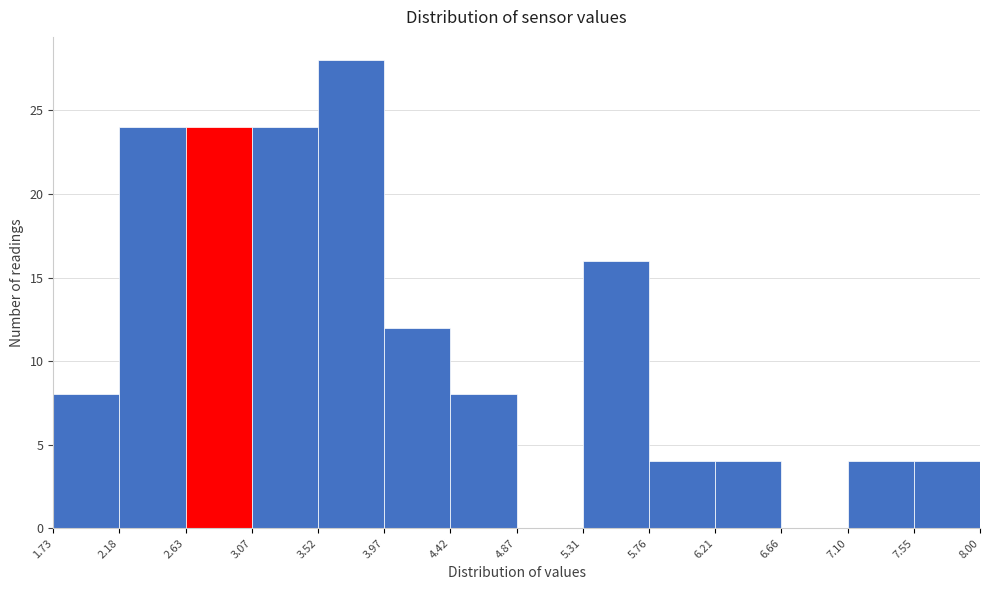

Reading left to right, list every bar in this chart as the range it spans on the x-axis followed by its height. The values are not printed on the chart, so give them approximately, as read against the axis.

1.73 to 2.18: 8
2.18 to 2.63: 24
2.63 to 3.07: 24
3.07 to 3.52: 24
3.52 to 3.97: 28
3.97 to 4.42: 12
4.42 to 4.87: 8
4.87 to 5.31: 0
5.31 to 5.76: 16
5.76 to 6.21: 4
6.21 to 6.66: 4
6.66 to 7.10: 0
7.10 to 7.55: 4
7.55 to 8.00: 4